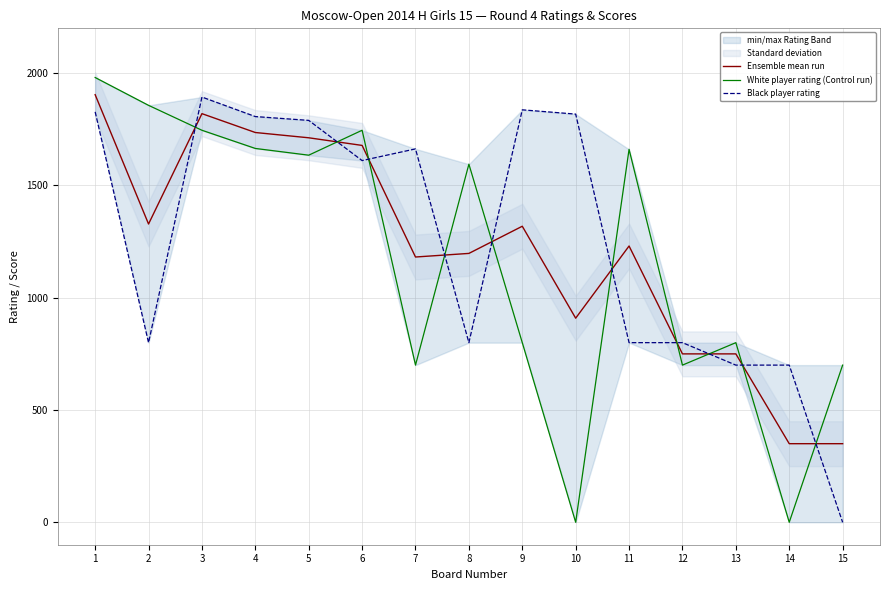

True or false: Ensemble mean run has more than 1 interior local peaks.

True